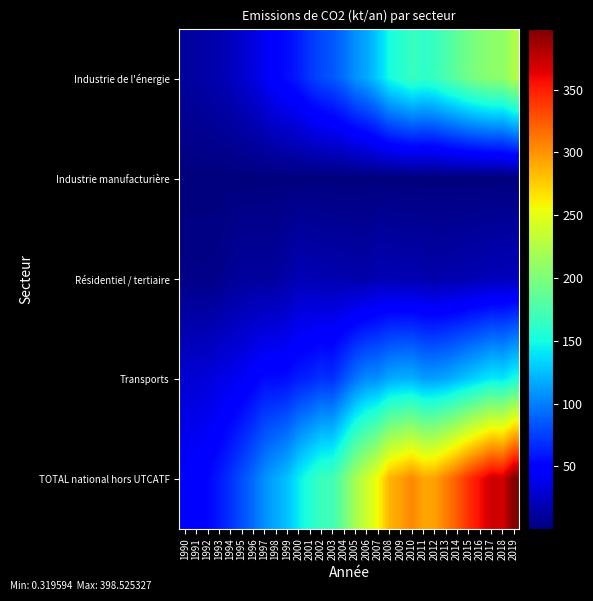

Which series has the widest spread of values?

TOTAL national hors UTCATF